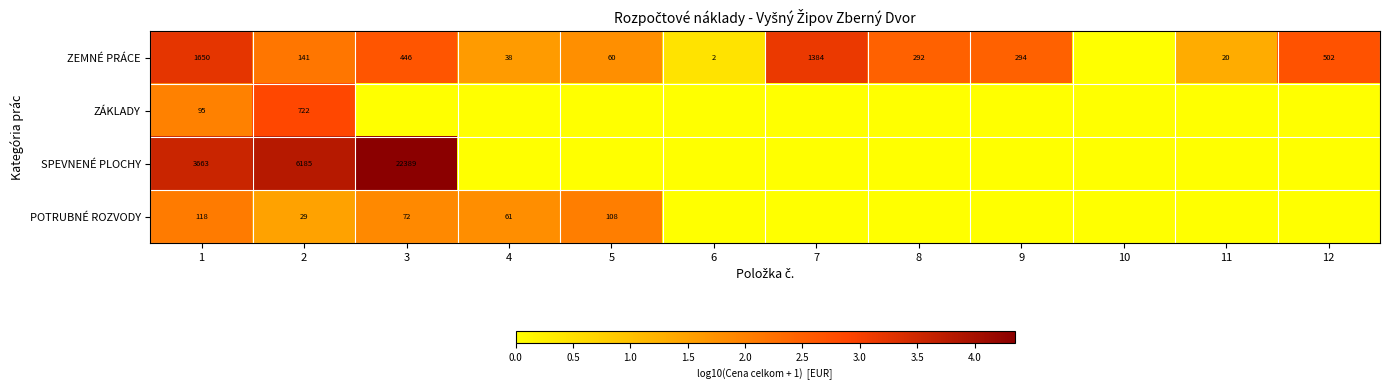

Is the value of ZEMNÉ PRÁCE at 9 greater than the value of POTRUBNÉ ROZVODY at 4?

Yes